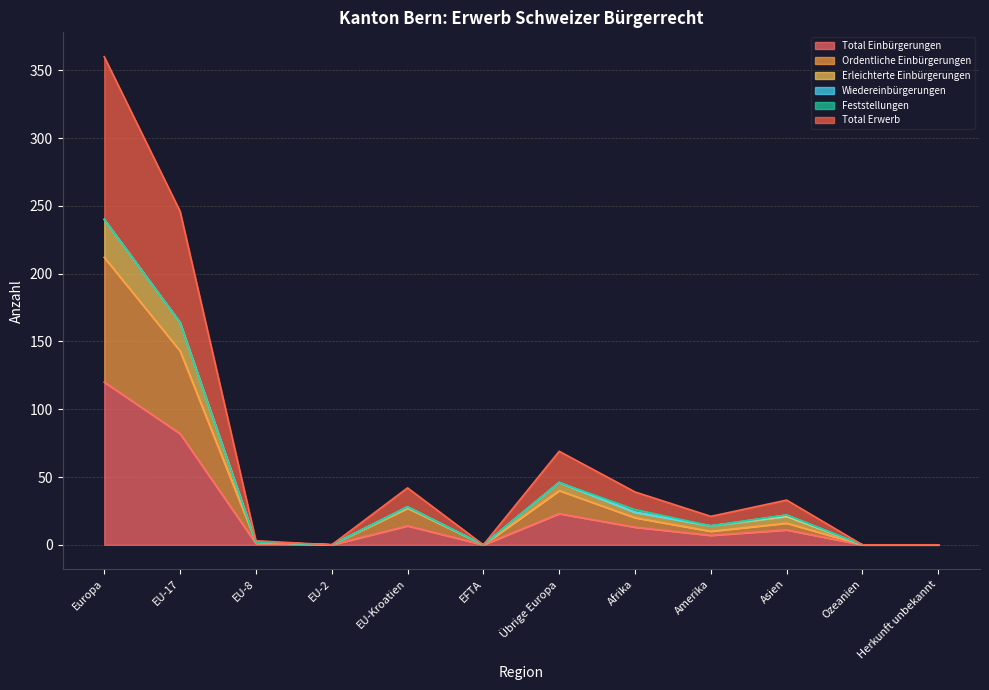

Does the chart have visible grid lines?

Yes